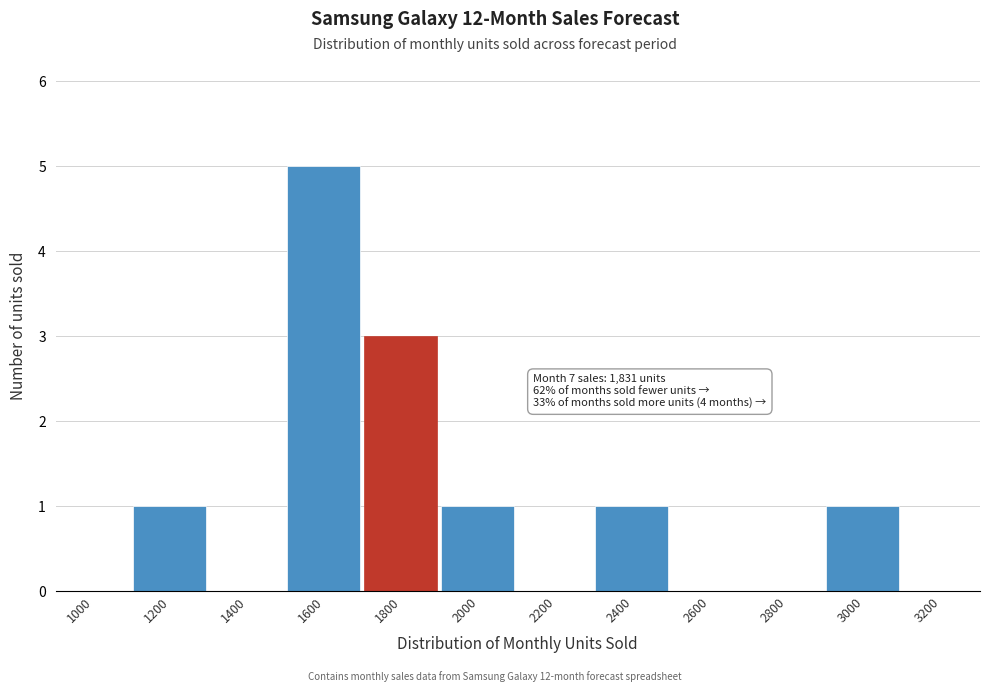

Reading left to right, what are all the values shown in this chart?

1000=0	1200=1	1400=0	1600=5	1800=3	2000=1	2200=0	2400=1	2600=0	2800=0	3000=1	3200=0